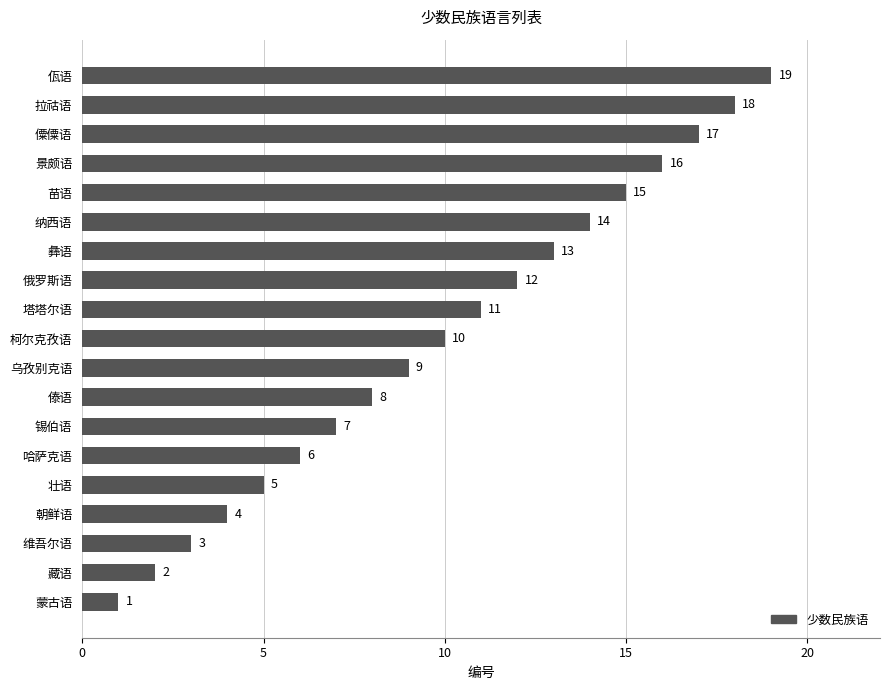

What is the approximate value at 傣语, to the nearest 10?

10